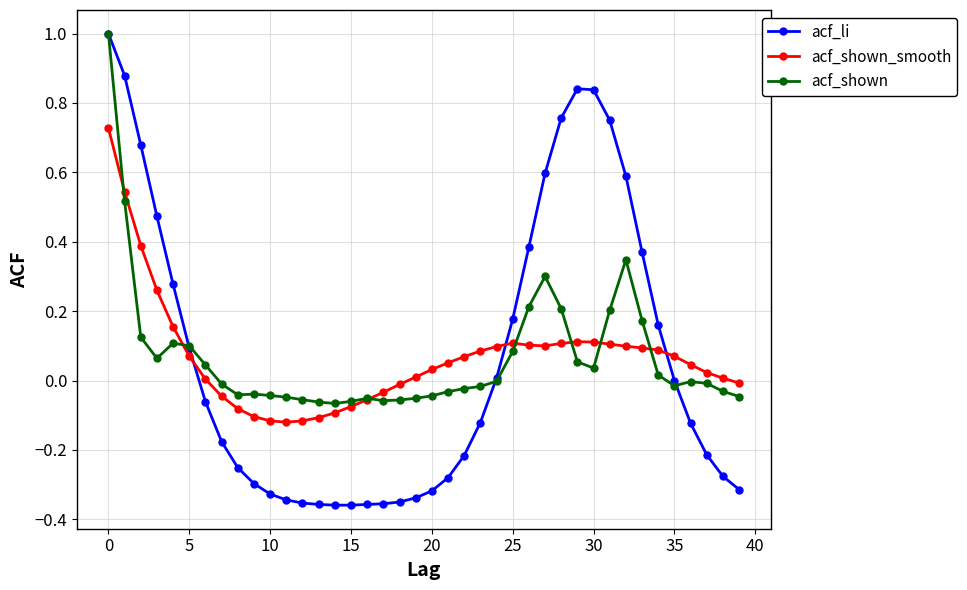

Does the chart have visible grid lines?

Yes